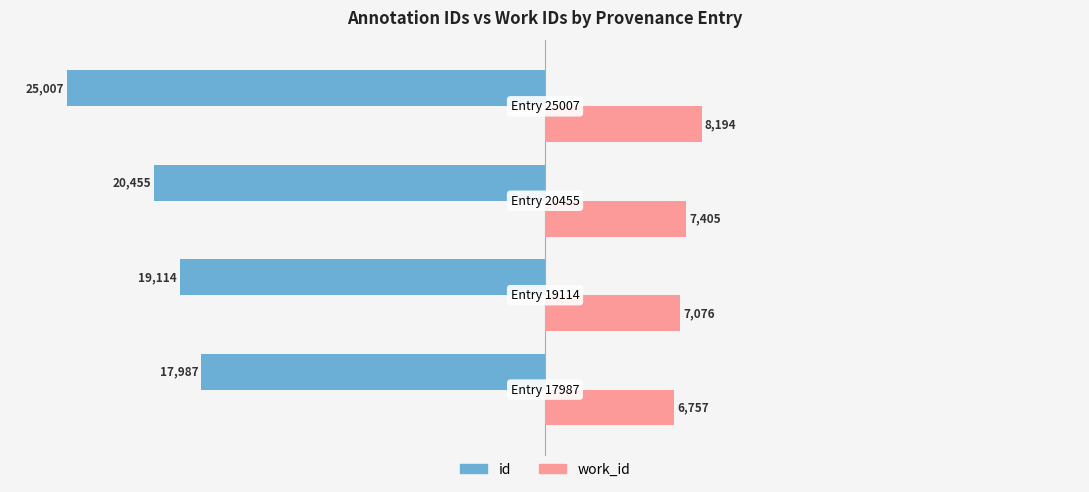

Rank the series by their average value, from highest to lowest.

work_id, id